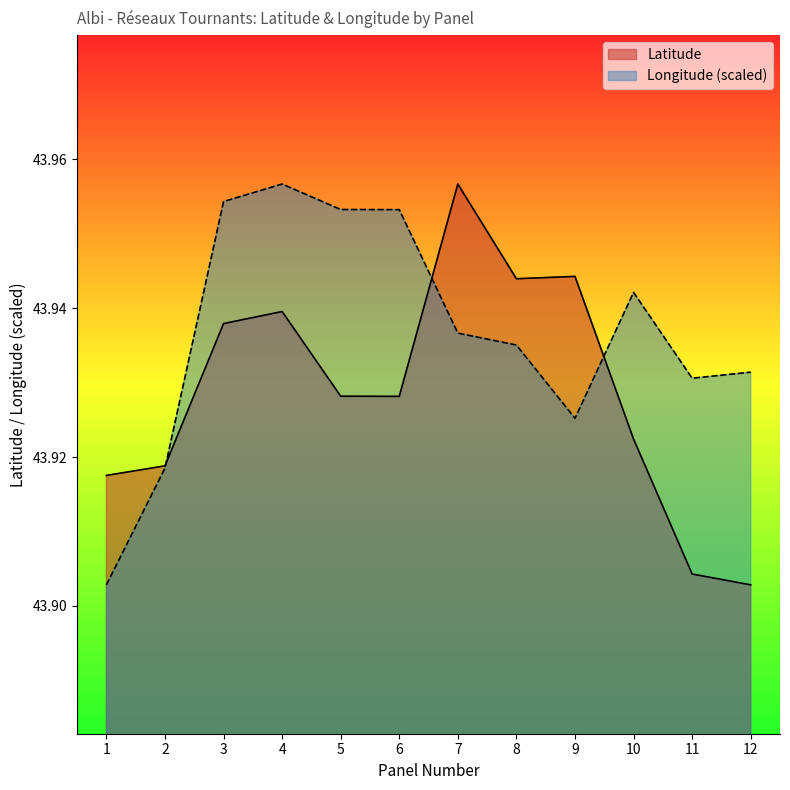

What is the sum of all Latitude values?

527.1